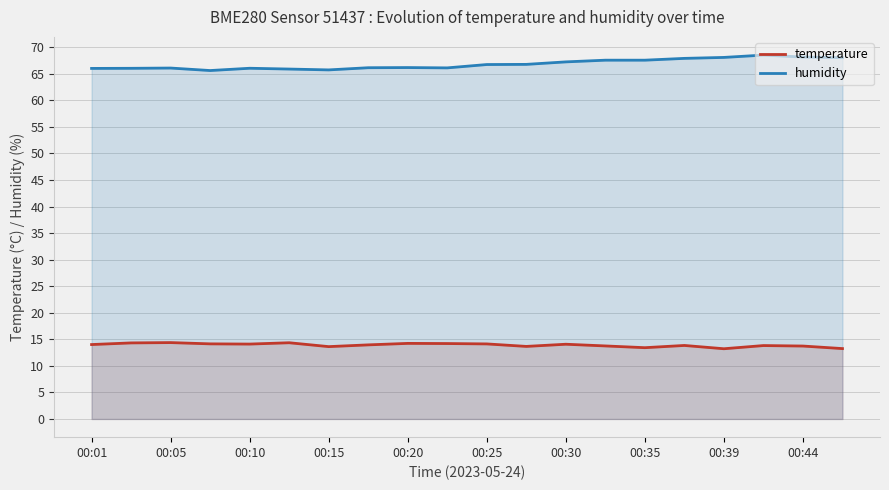

What is the lowest value of the humidity series?

65.6